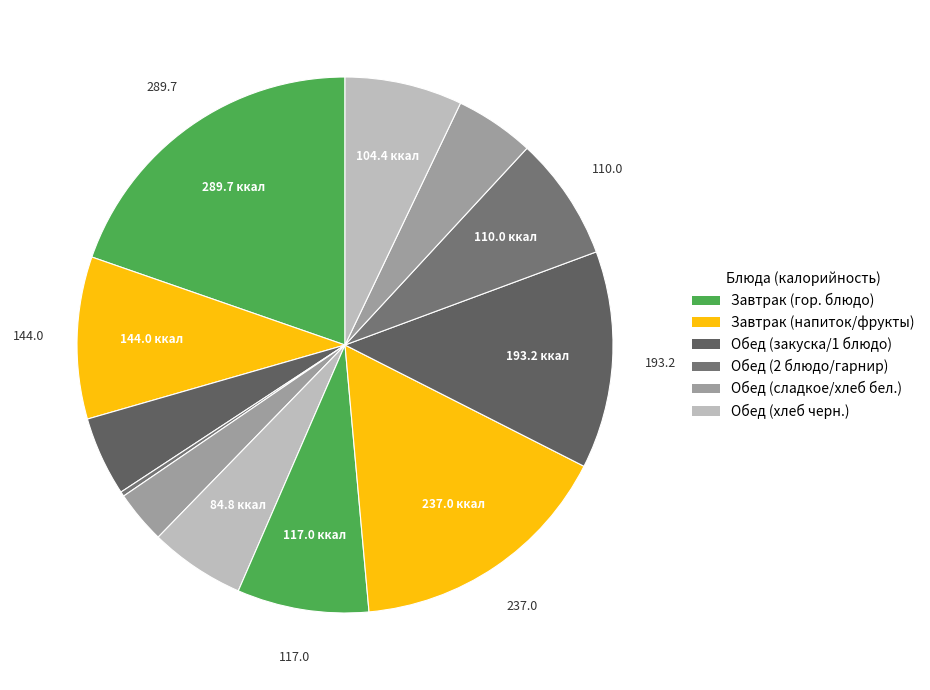

Count the number of slices in the pie.

12